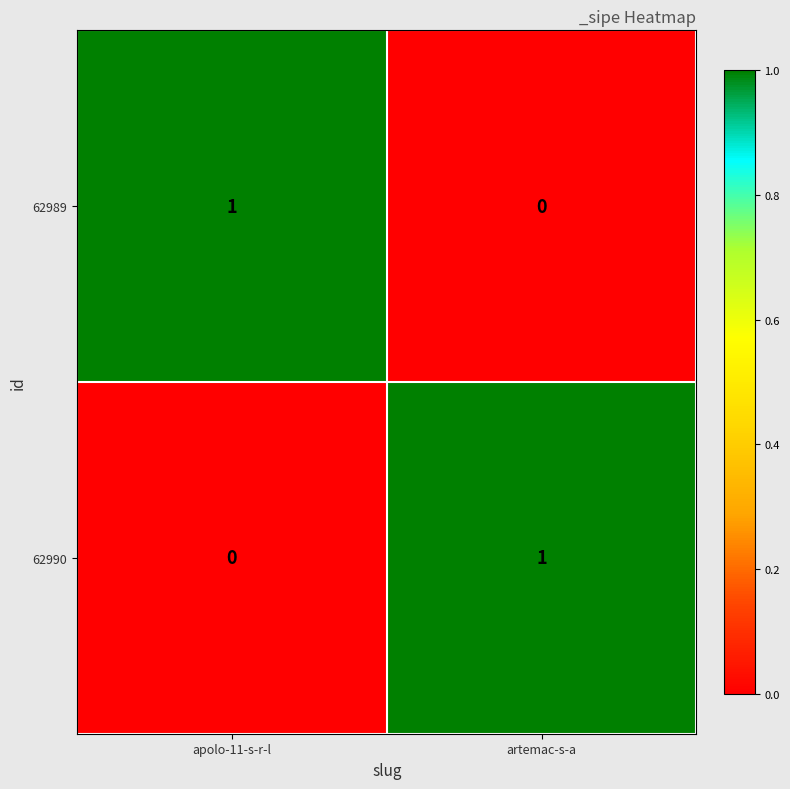

Reading left to right, extract all data points from this chart.

62989: apolo-11-s-r-l=1	artemac-s-a=0
62990: apolo-11-s-r-l=0	artemac-s-a=1